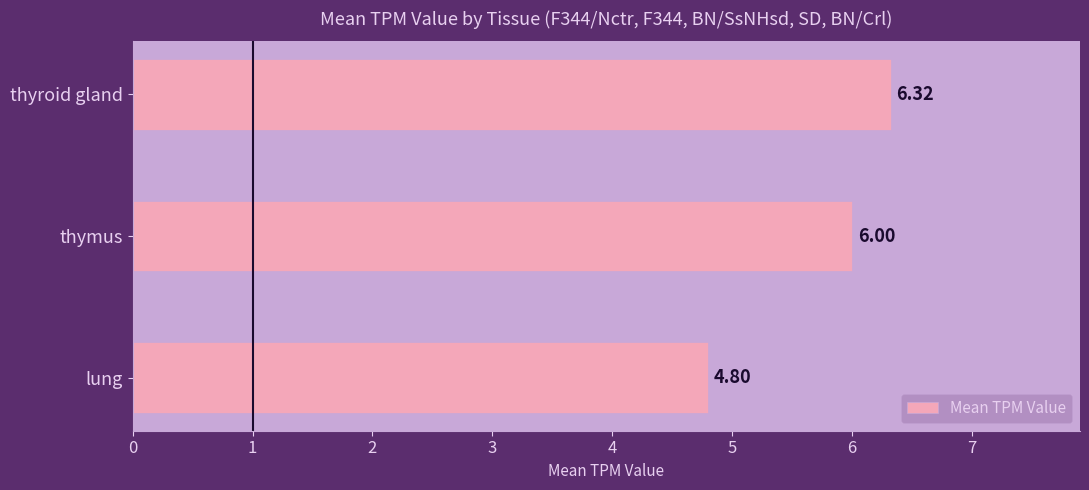

List the labels in order of value, smallest first.

lung, thymus, thyroid gland